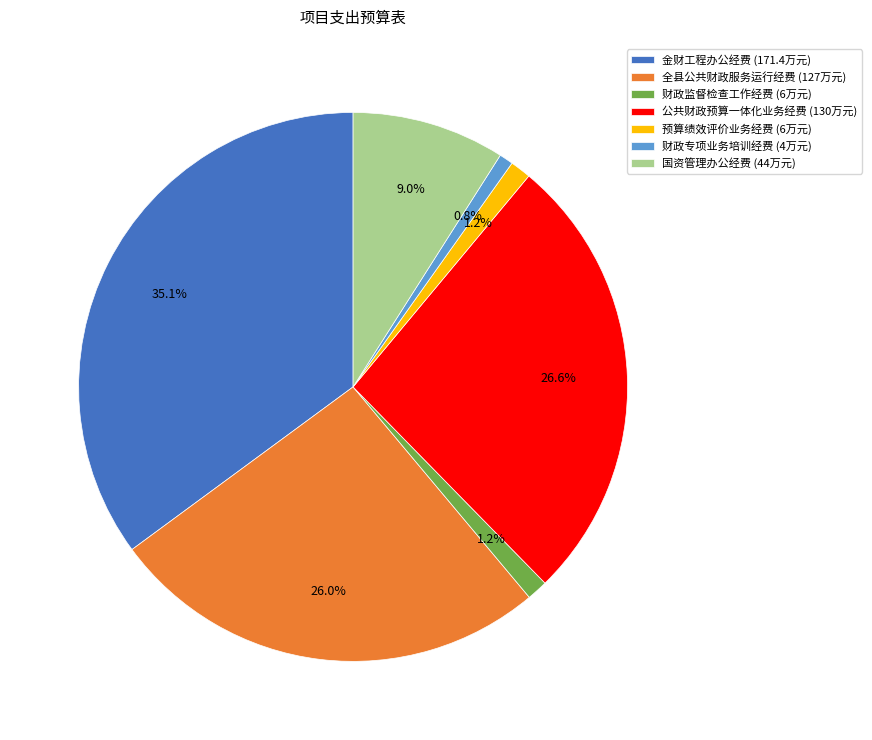

To the nearest percent, what percentage of the pie is 全县公共财政服务运行经费?

26%